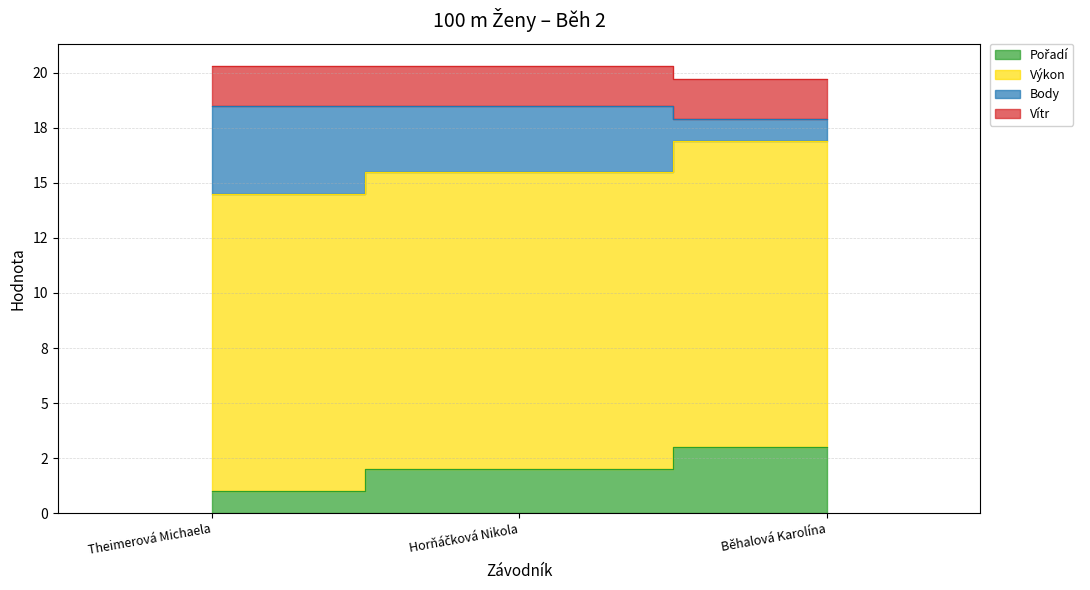

Which series has the largest range (max minus min)?

Body